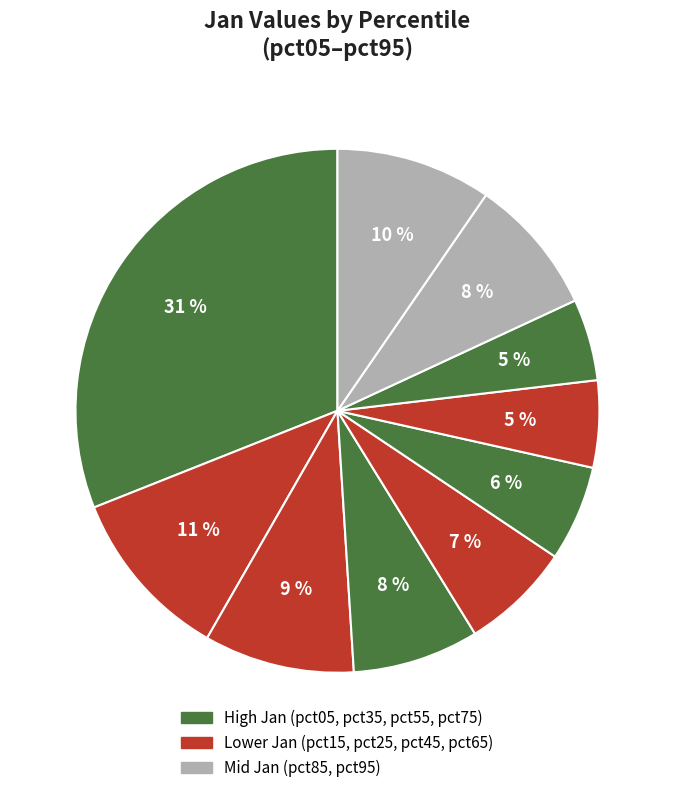

Rank the categories by value from lowest to highest.

pct75, pct65, pct55, pct45, pct35, pct85, pct25, pct95, pct15, pct05